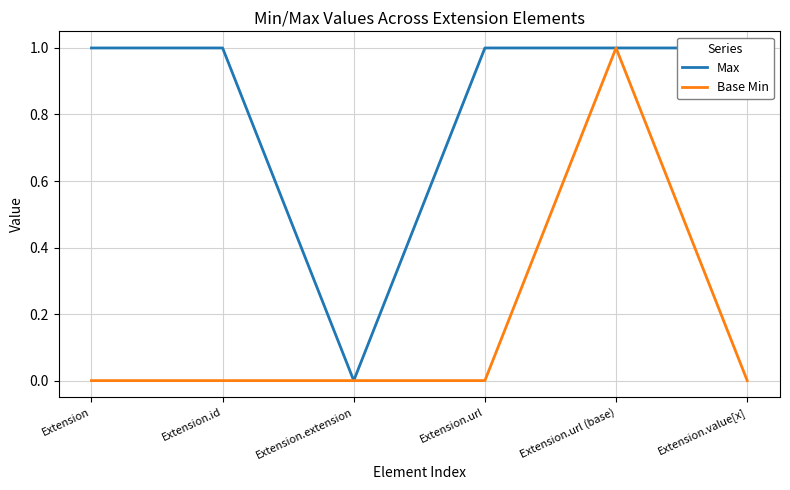

Between Extension.url and Extension.url (base), which is larger?

Extension.url